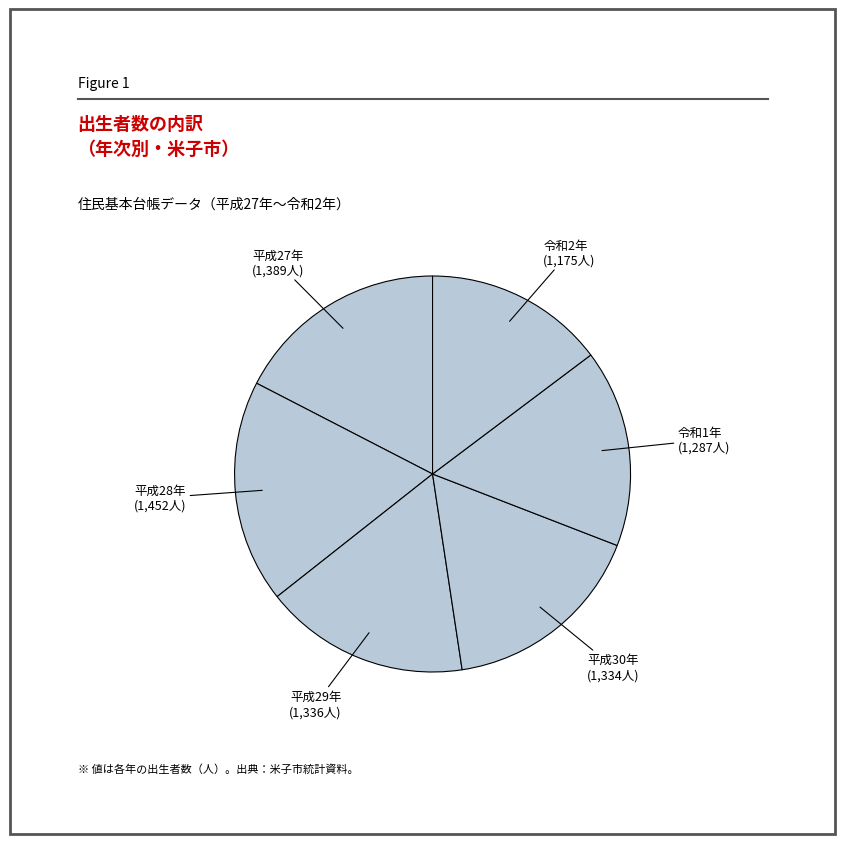

Count the number of slices in the pie.

6